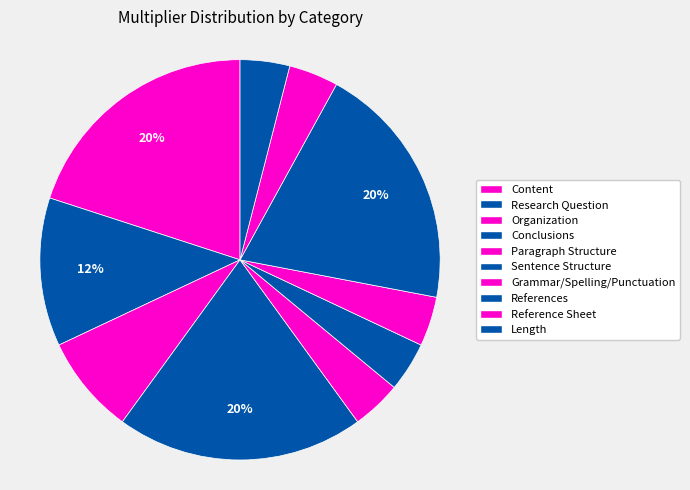

To the nearest percent, what percentage of the pie is Content?

20%